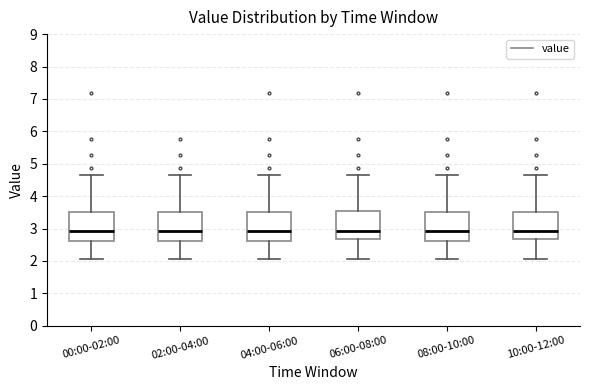

Reading left to right, read every box against the y-axis: the position of its median line, the range the box covers, and the ends of its whiskers. The values are not printed on the chart, so give them approximately, as read against the axis.

00:00-02:00: median 2.9, box 2.6 to 3.5, whiskers 2.1 to 4.7
02:00-04:00: median 2.9, box 2.6 to 3.5, whiskers 2.1 to 4.7
04:00-06:00: median 2.9, box 2.6 to 3.5, whiskers 2.1 to 4.7
06:00-08:00: median 2.9, box 2.7 to 3.5, whiskers 2.1 to 4.7
08:00-10:00: median 2.9, box 2.6 to 3.5, whiskers 2.1 to 4.7
10:00-12:00: median 2.9, box 2.7 to 3.5, whiskers 2.1 to 4.7